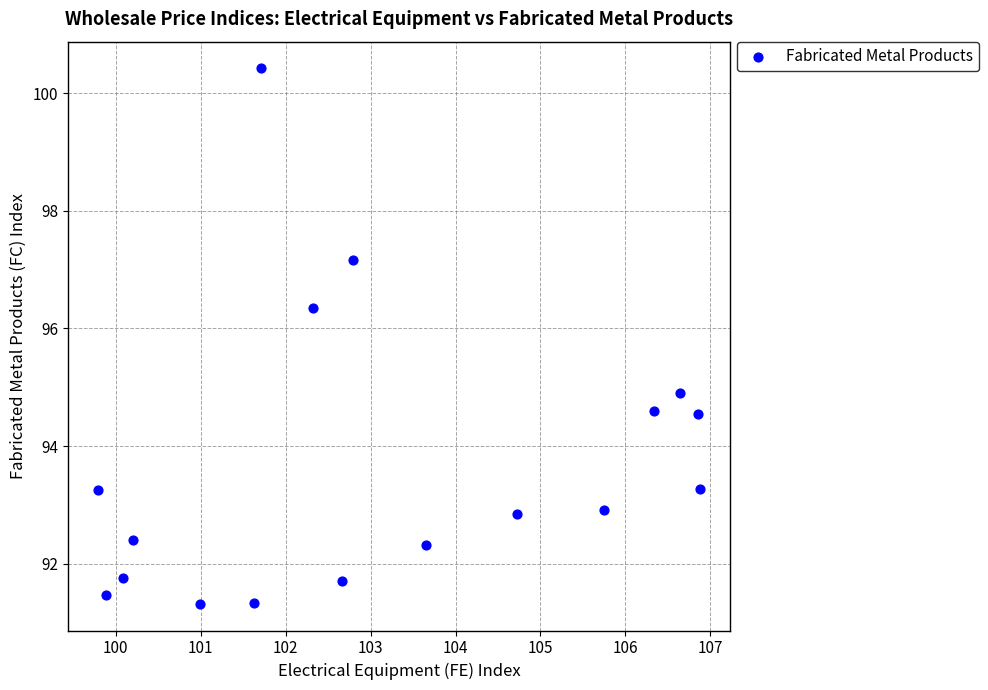

What is the range of X values (max minus min)?

7.1